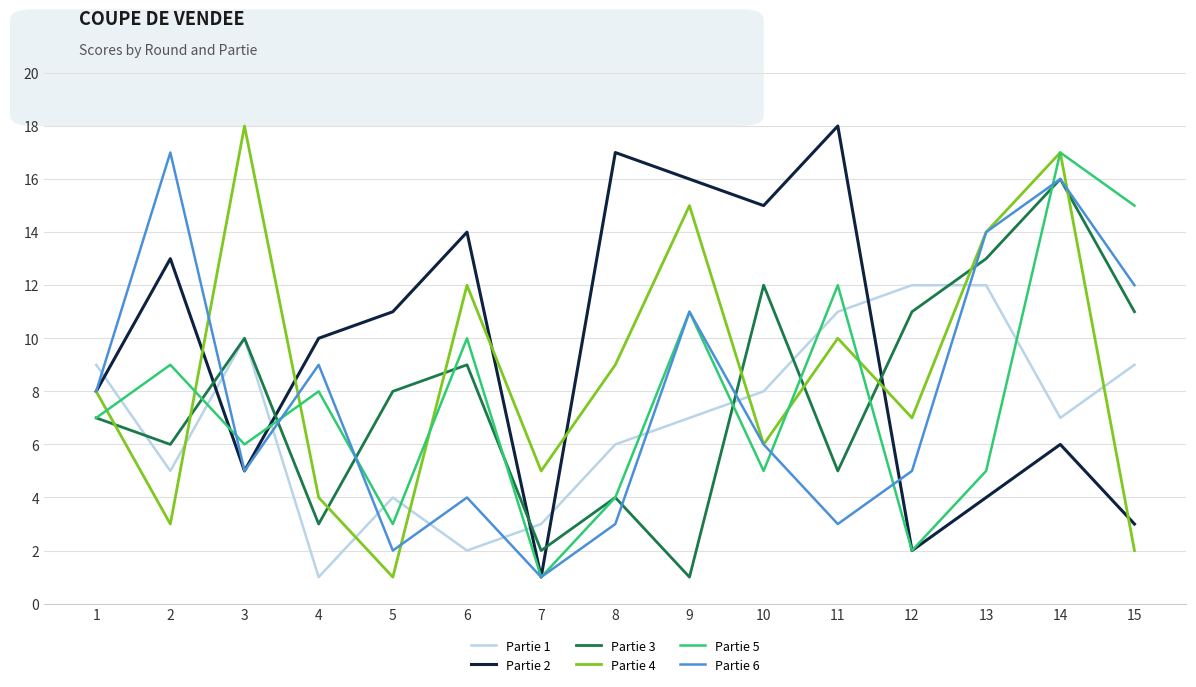

What is the greatest value displayed?

18